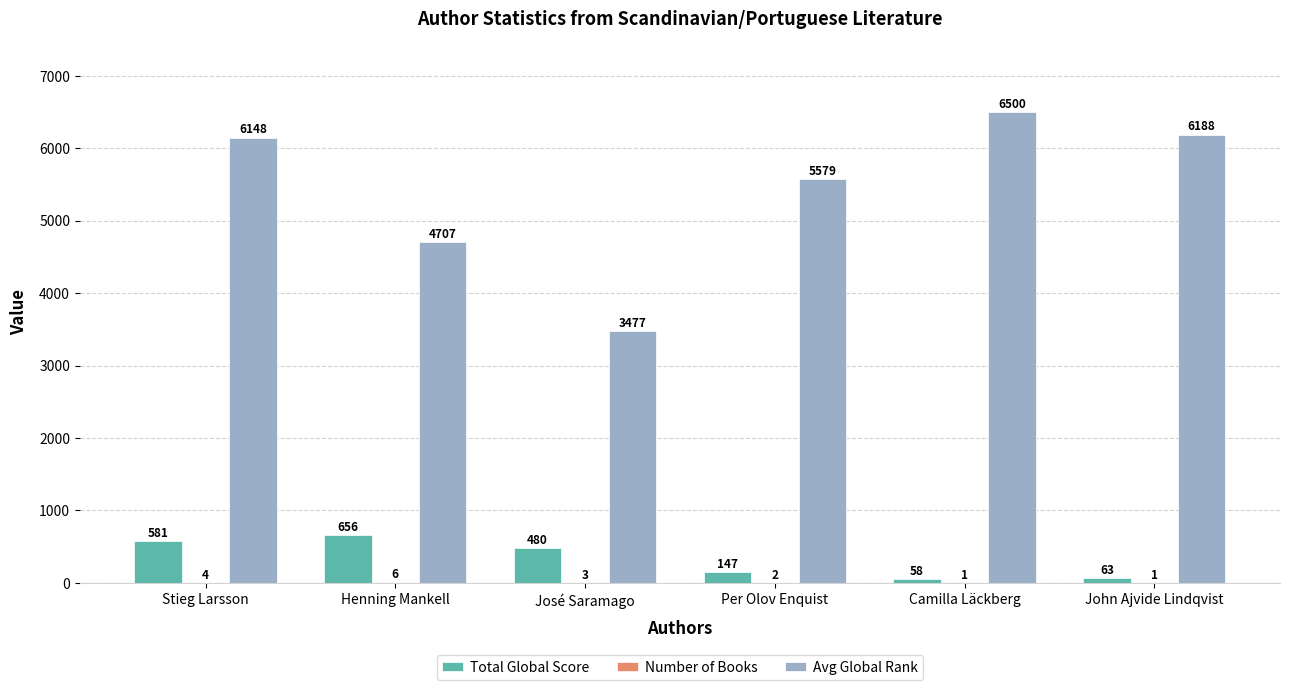

What is the total value across all series at José Saramago?

3960